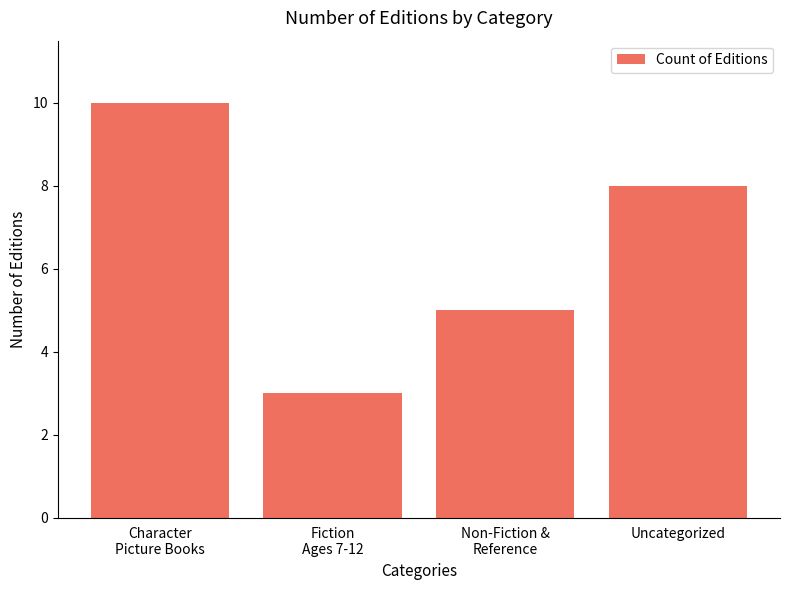

The value at Character
Picture Books is 10. True or false?

True